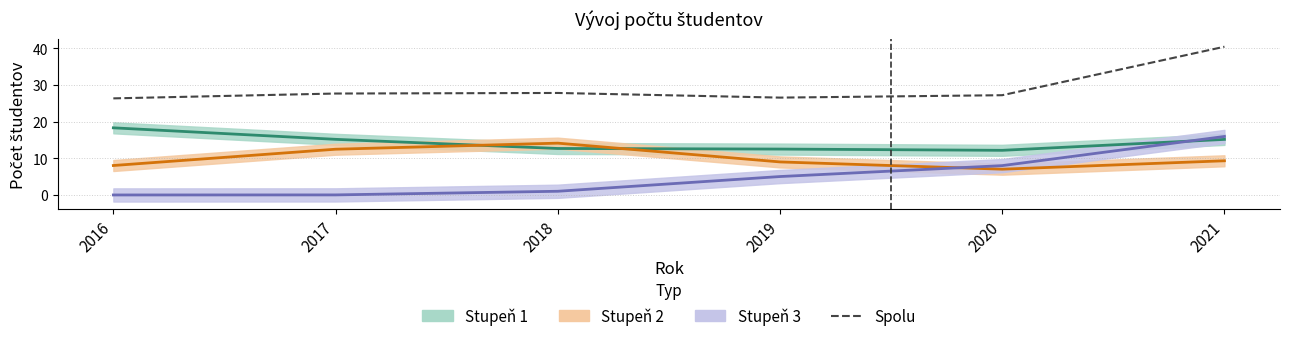

At which label does the data first exceed 27?

2017